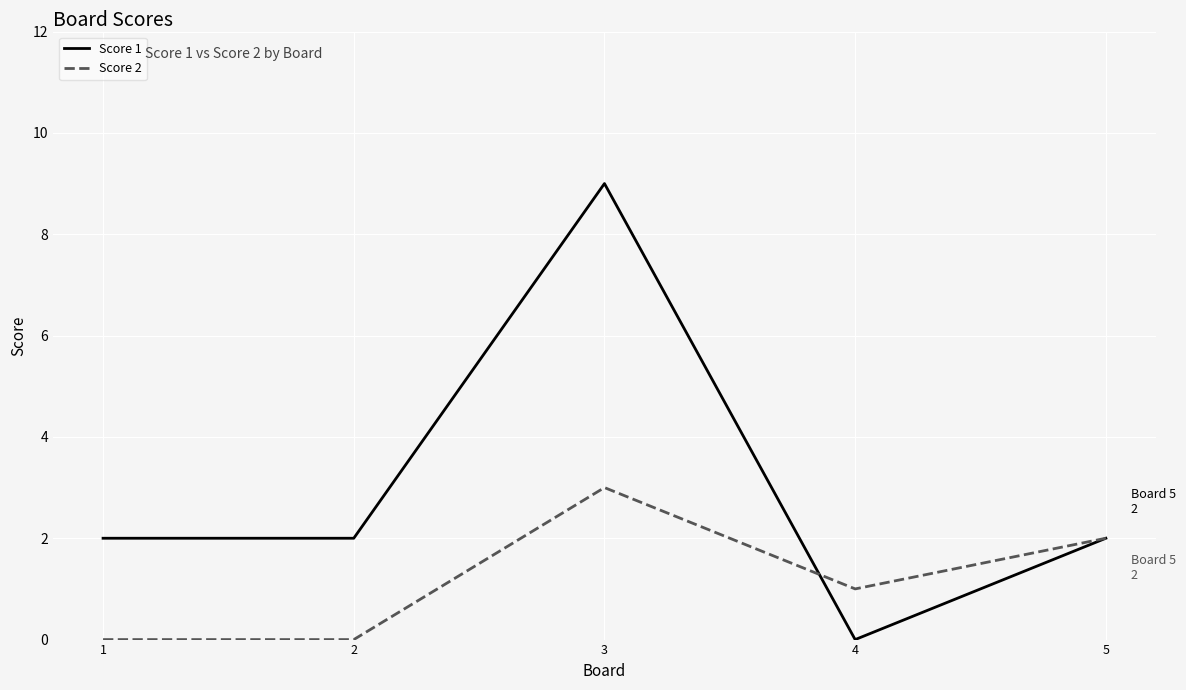

At 1, list the series in order from smallest to largest.

Score 2, Score 1